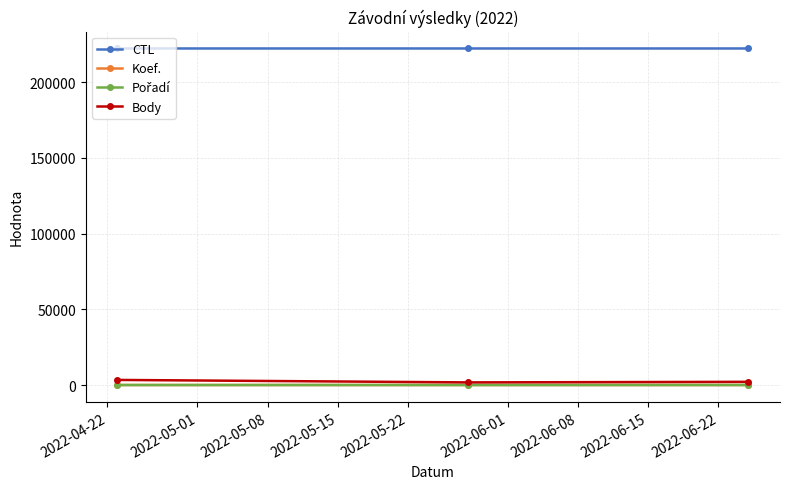

At how many categories does at least one series exceed 49074?

3